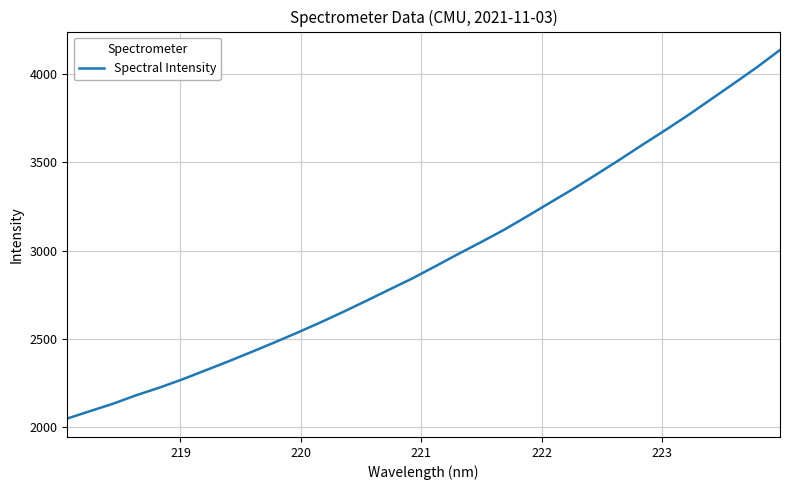

What is the greatest value displayed?

4138.1